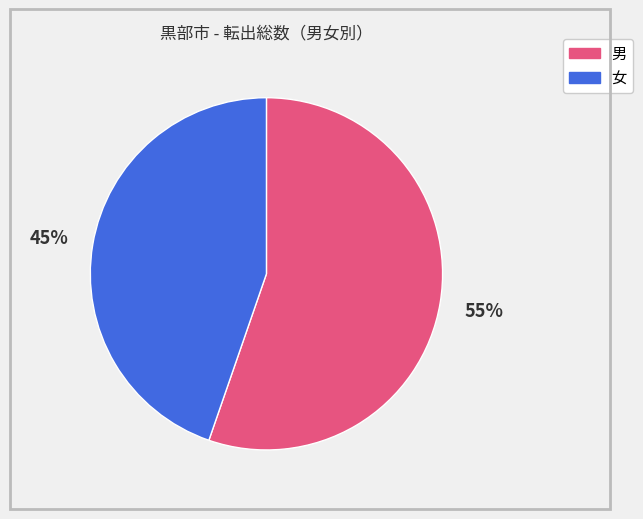

Do 女 and 男 together represent more than half of the pie?

Yes